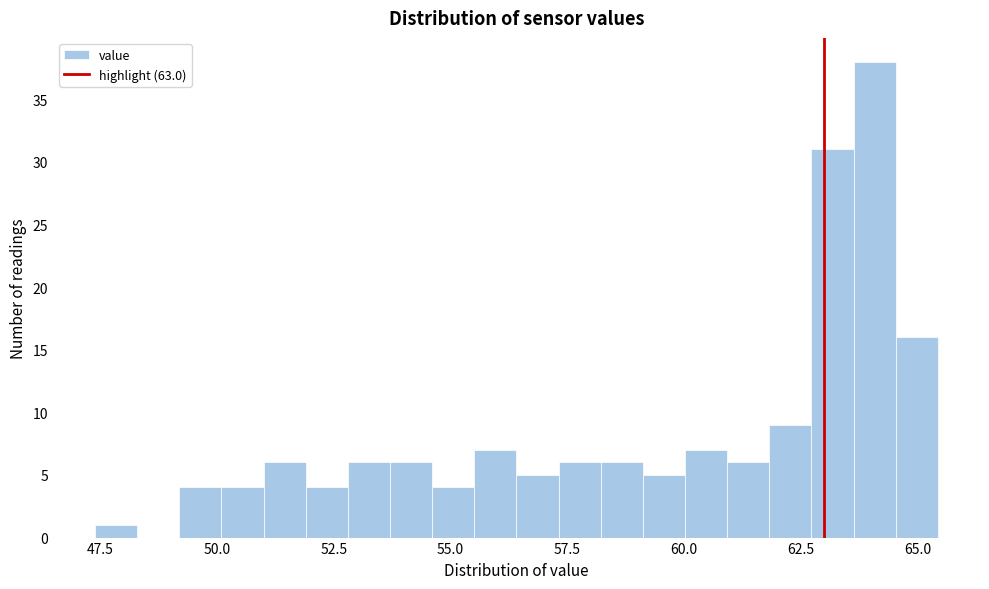

Read against the x-axis, roughly where is the centre of the tallest bar?

64.0